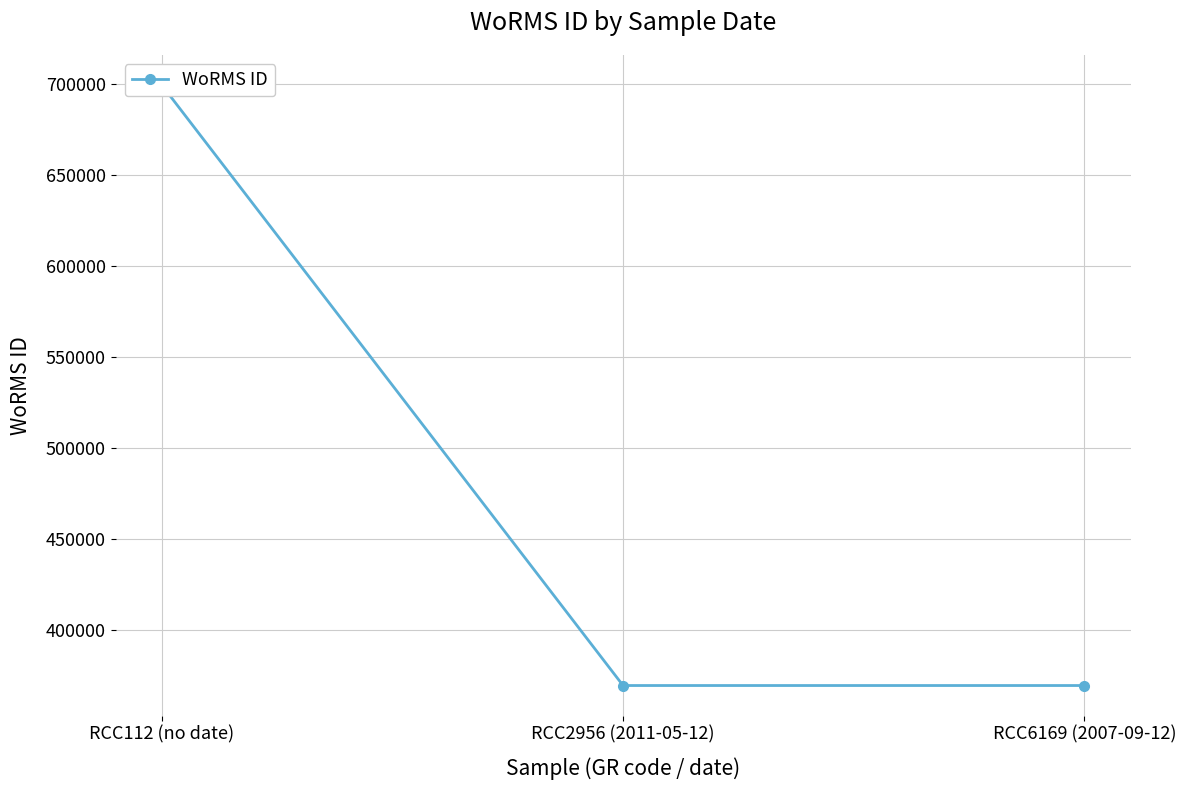

How many series are shown in this chart?

1